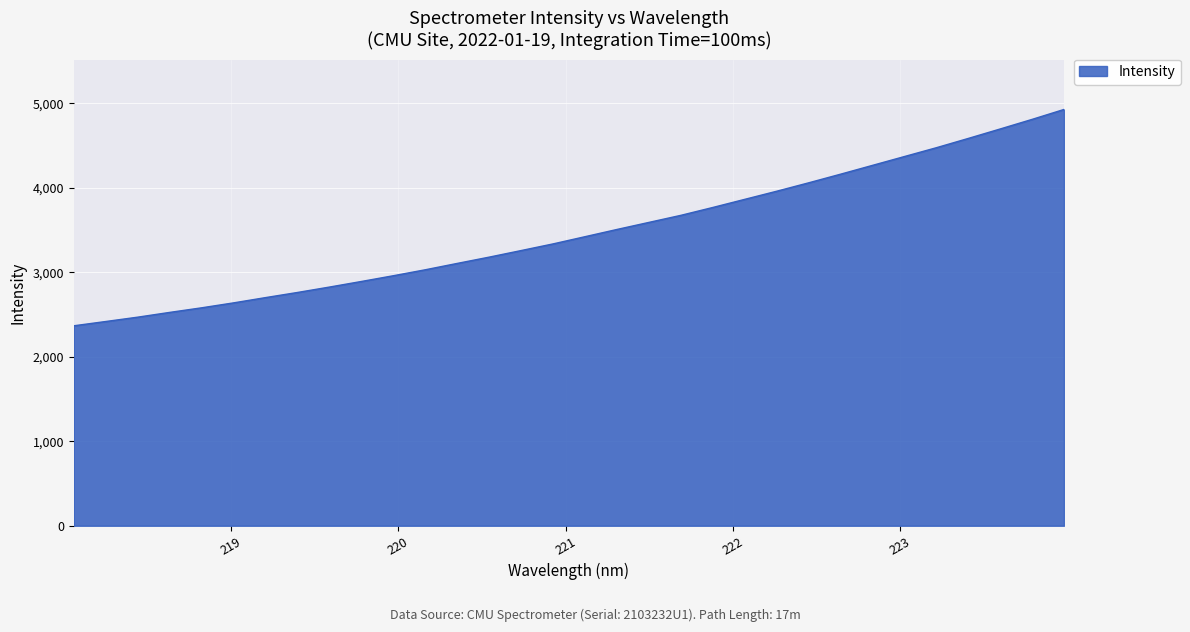

What is the minimum value shown in the chart?

2366.7